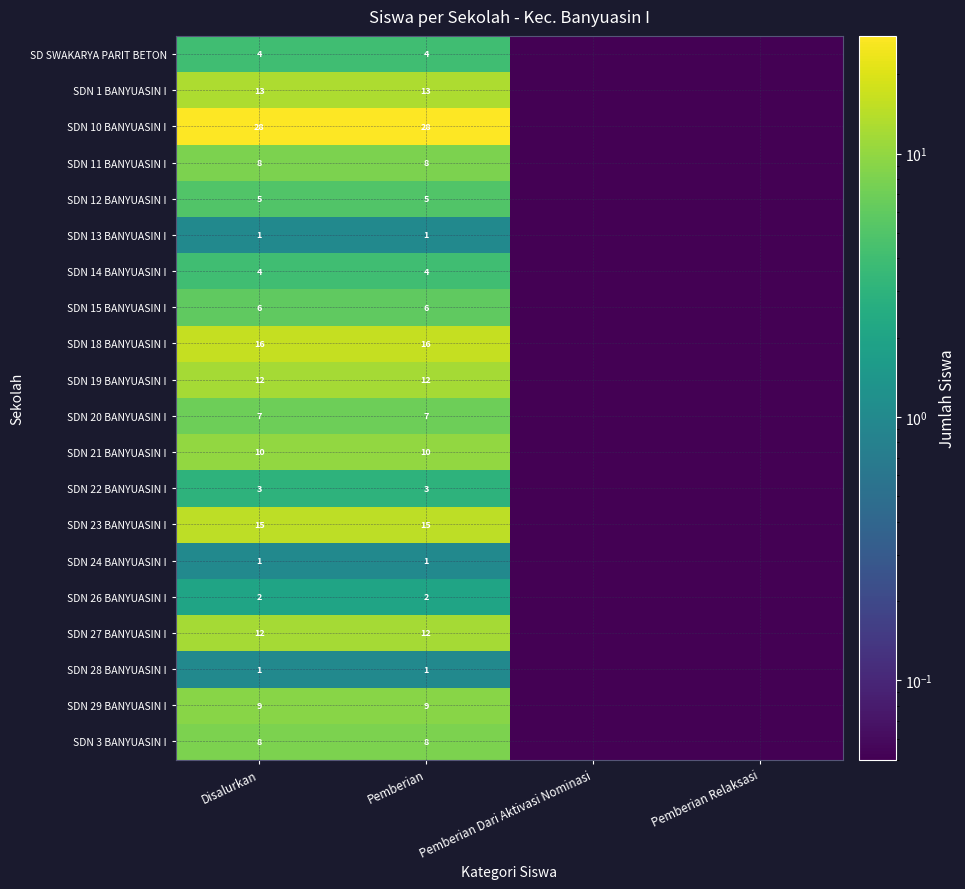

Is the value of SDN 11 BANYUASIN I at Pemberian greater than the value of SDN 26 BANYUASIN I at Pemberian Dari Aktivasi Nominasi?

Yes